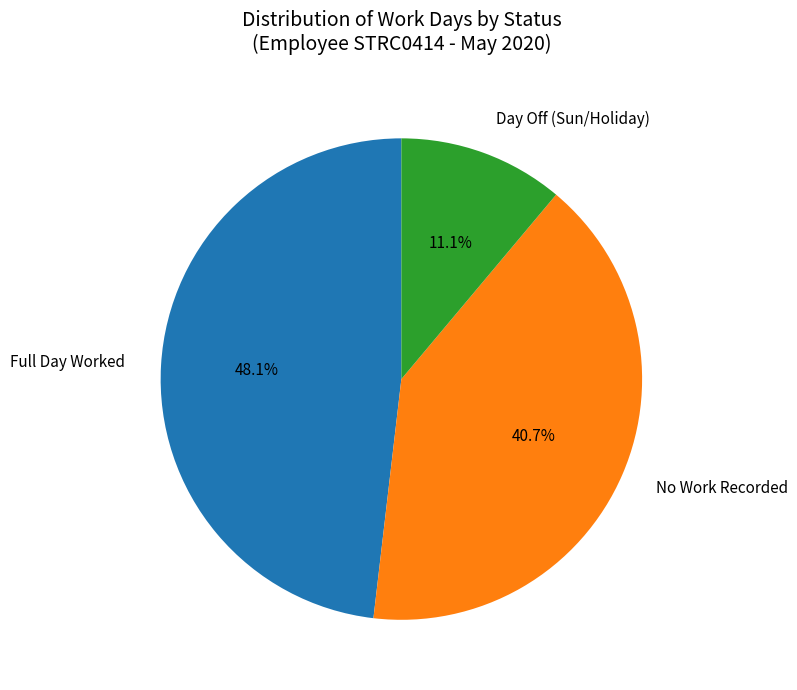

Which slice is the largest?

Full Day Worked